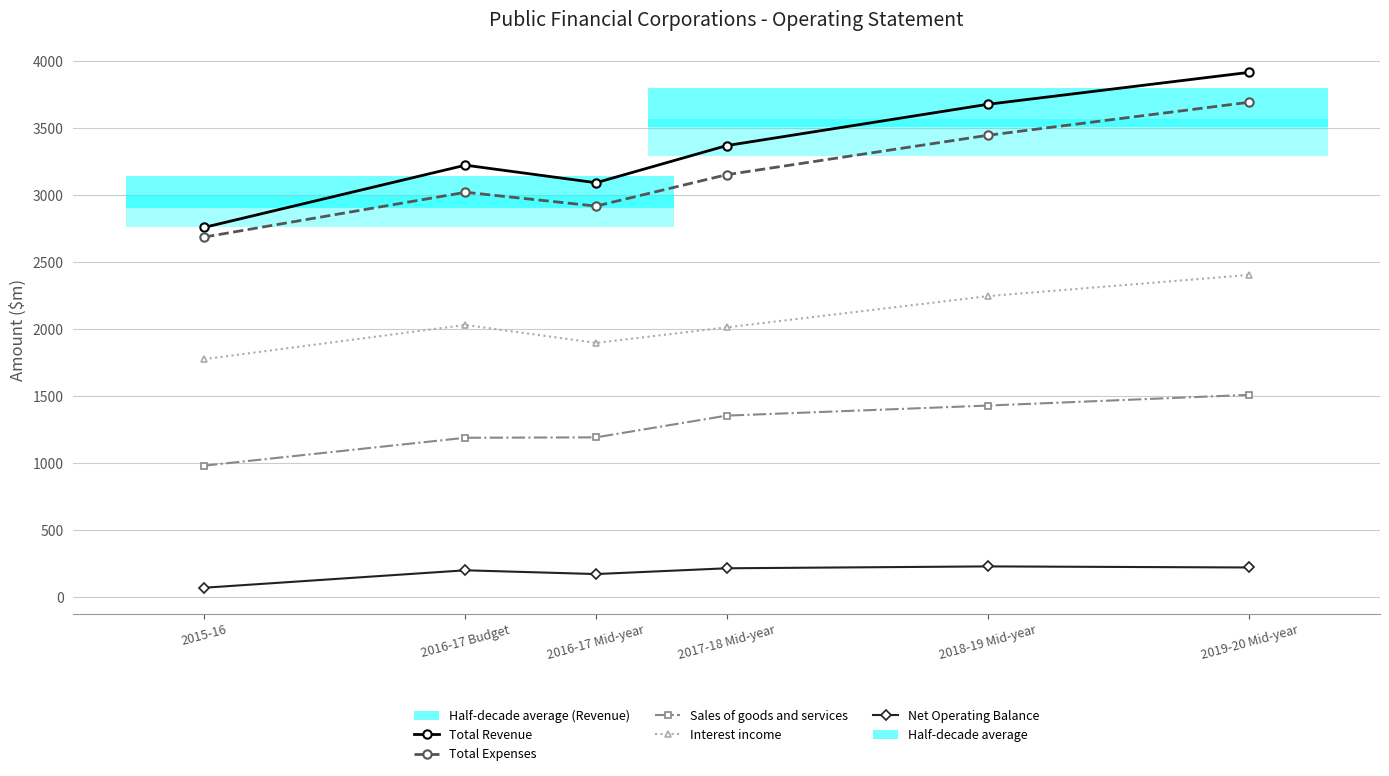

The Total Expenses series shows 971 at 2015-16. True or false?

False